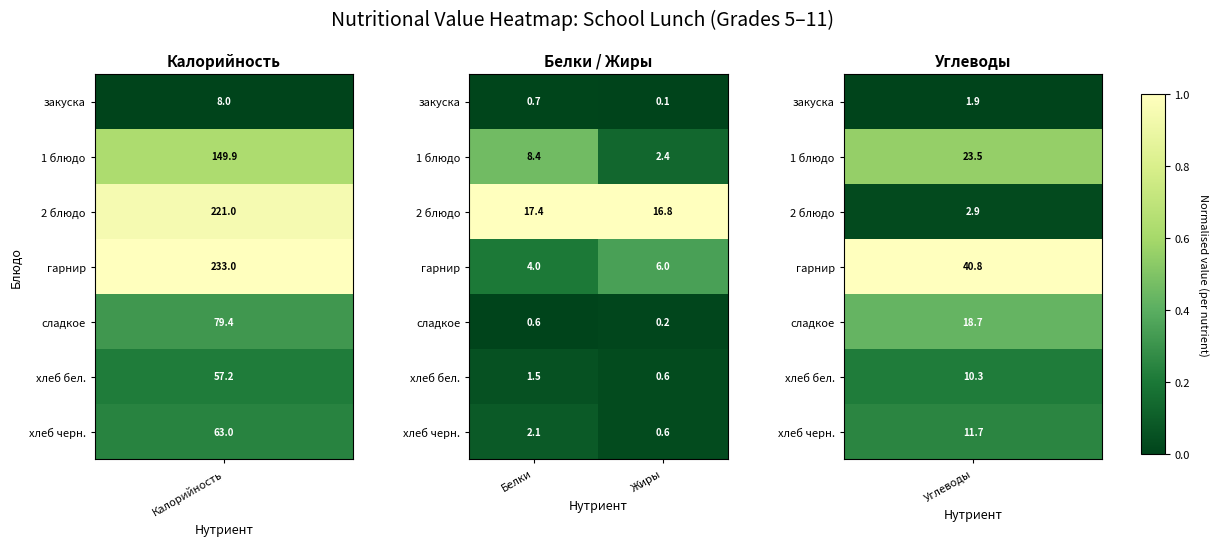

What is the sum of all 2 блюдо values?

34.2